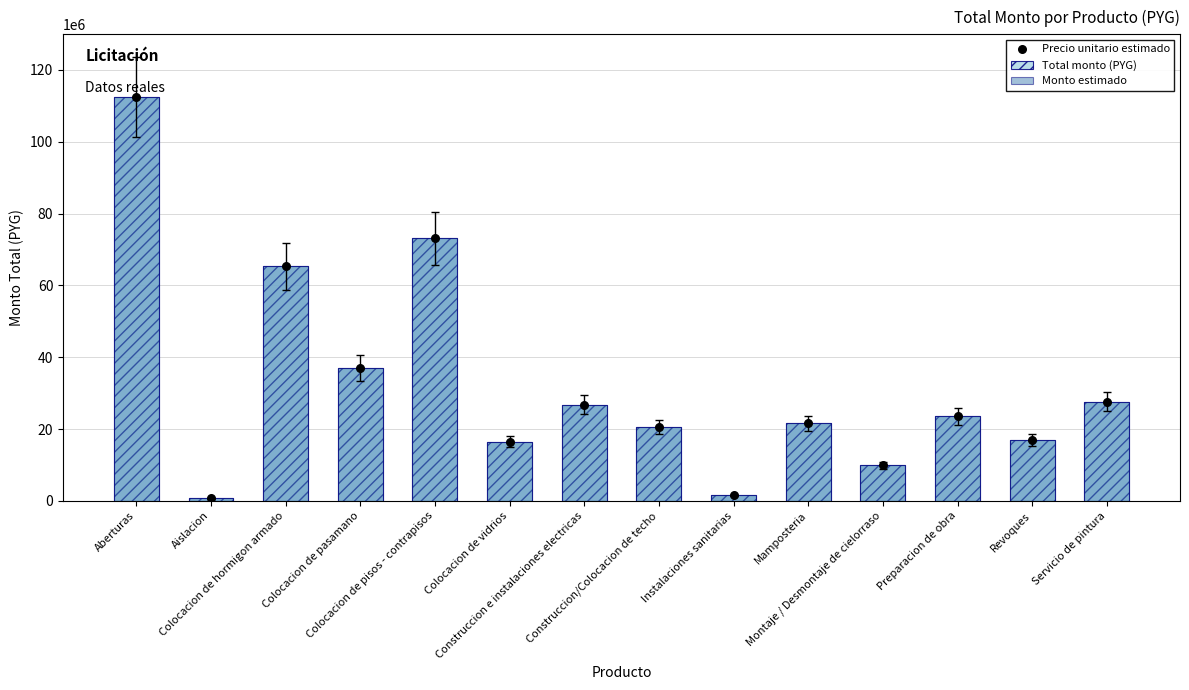

What is the total value across all series at Mamposteria?

64749000